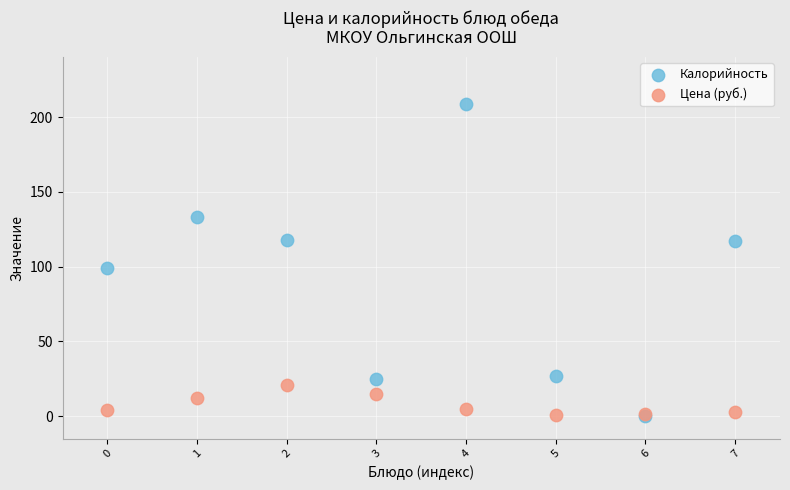

Across all series, what Y value is closest to 104?

99.0